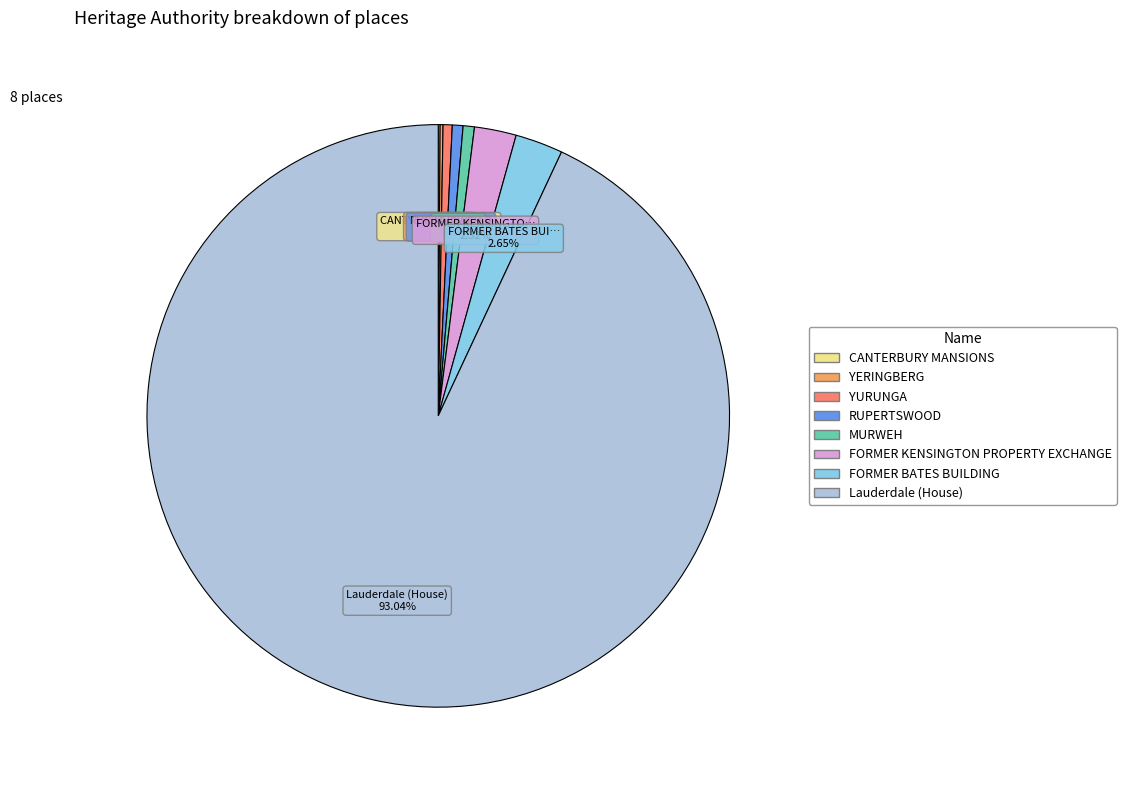

What percentage is NOT represented by FORMER KENSINGTON PROPERTY EXCHANGE?

97.7%